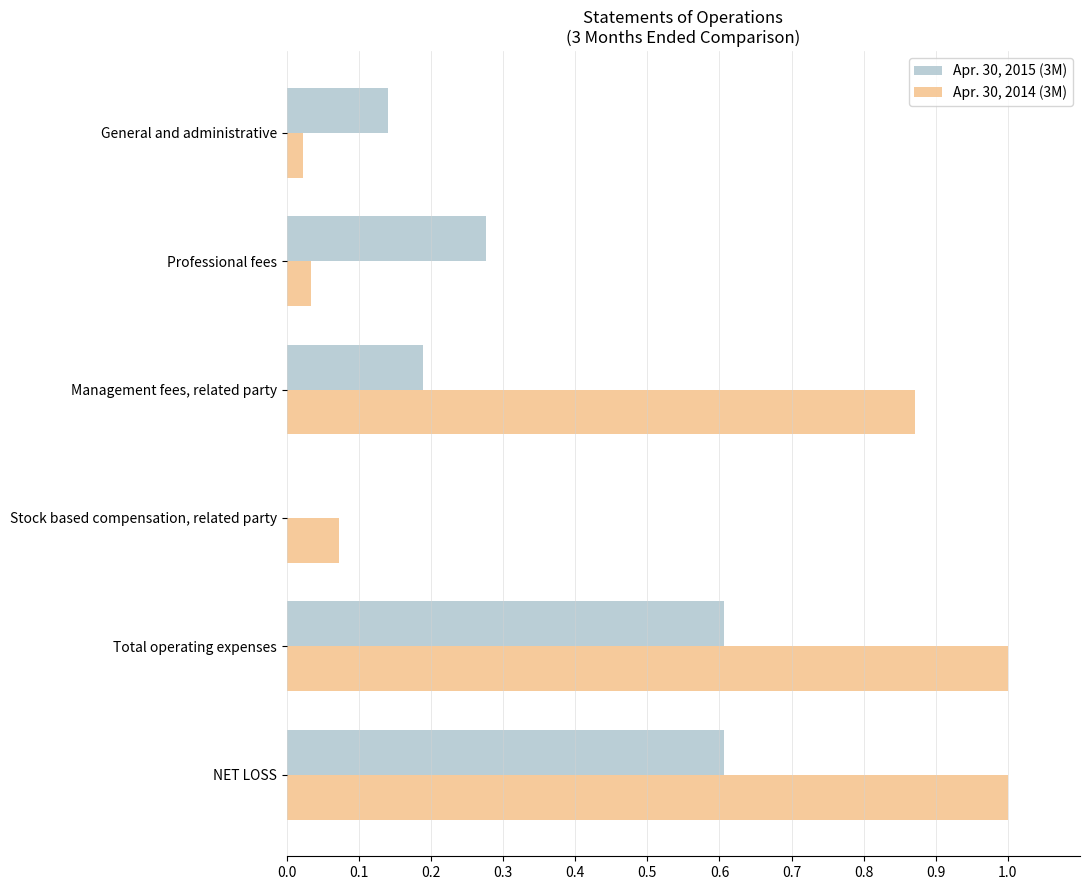

Which series has the largest total across all categories?

Apr. 30, 2014 (3M)